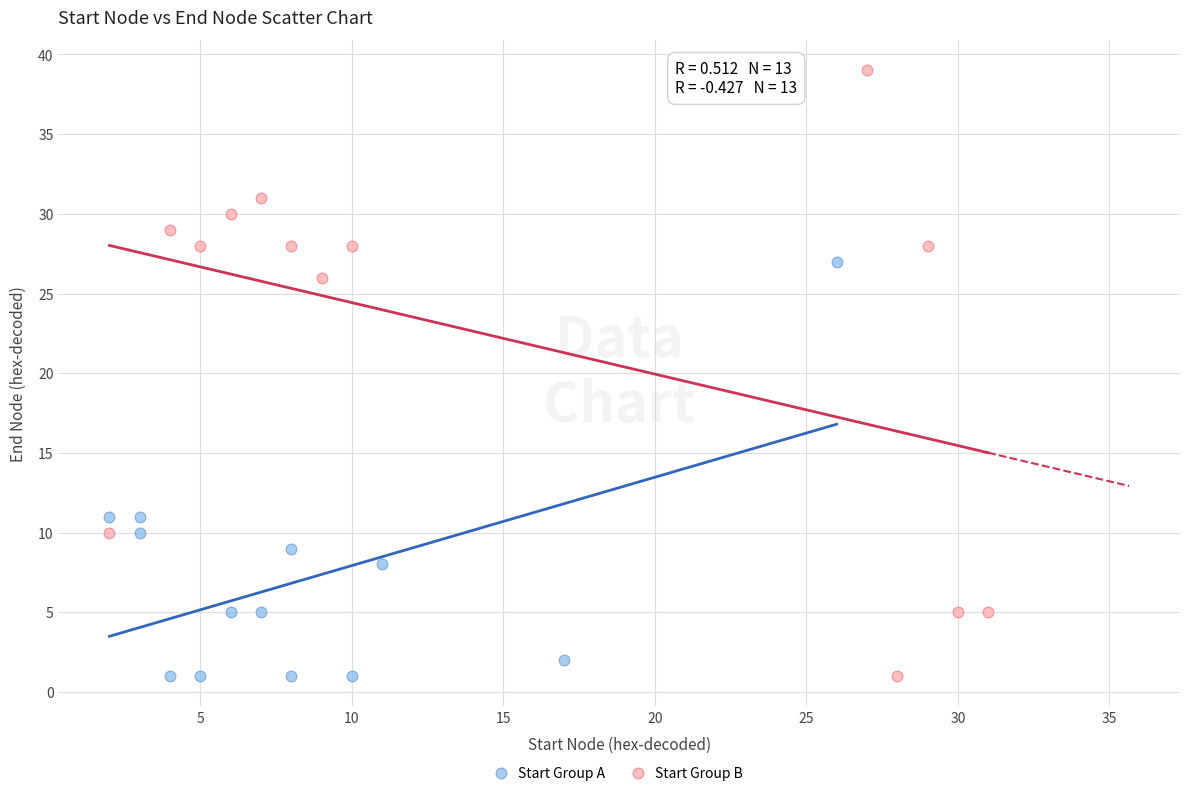

Which series contains the highest Y value?

Start Group B